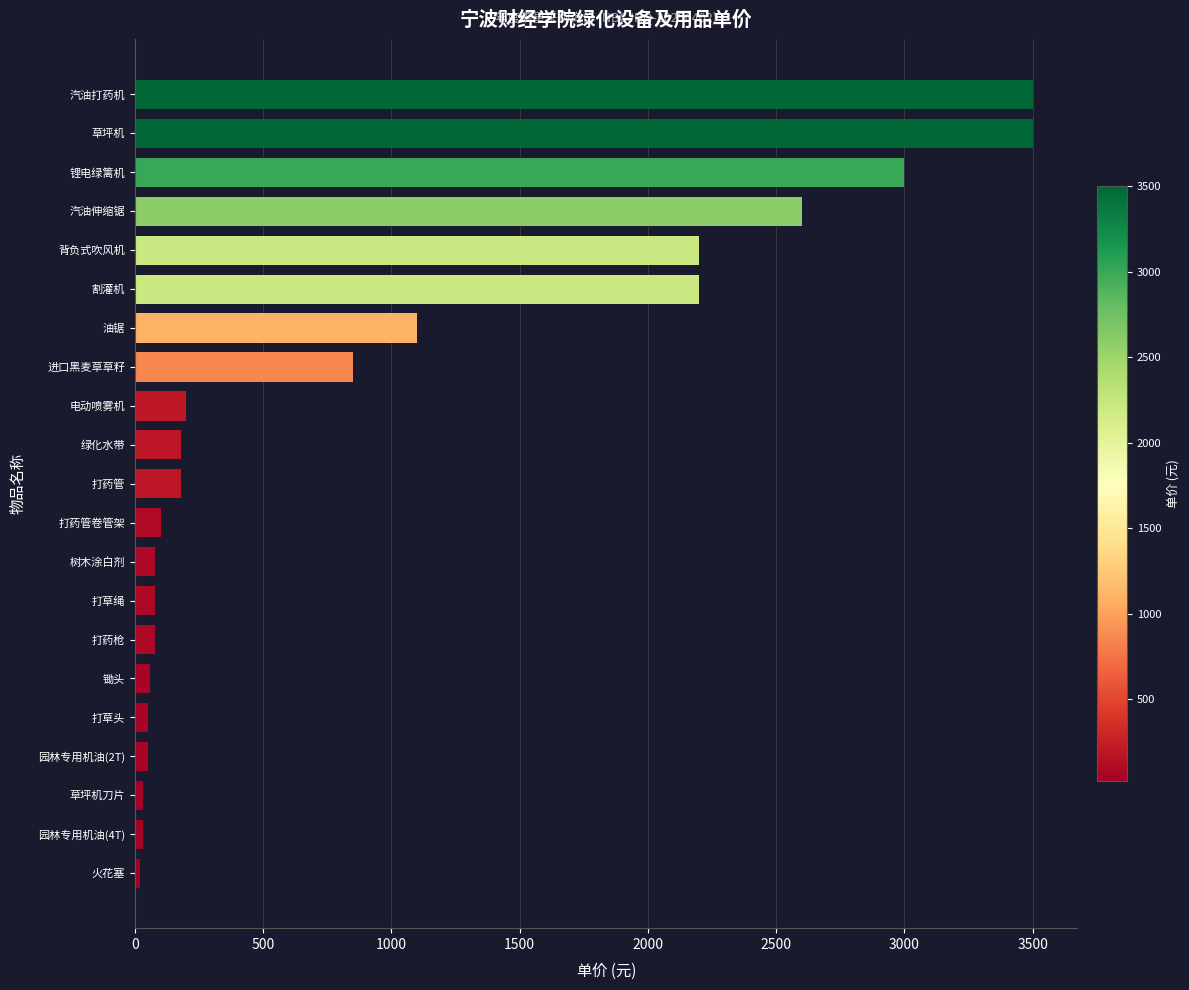

True or false: the data shows 1227 at 草坪机.

False